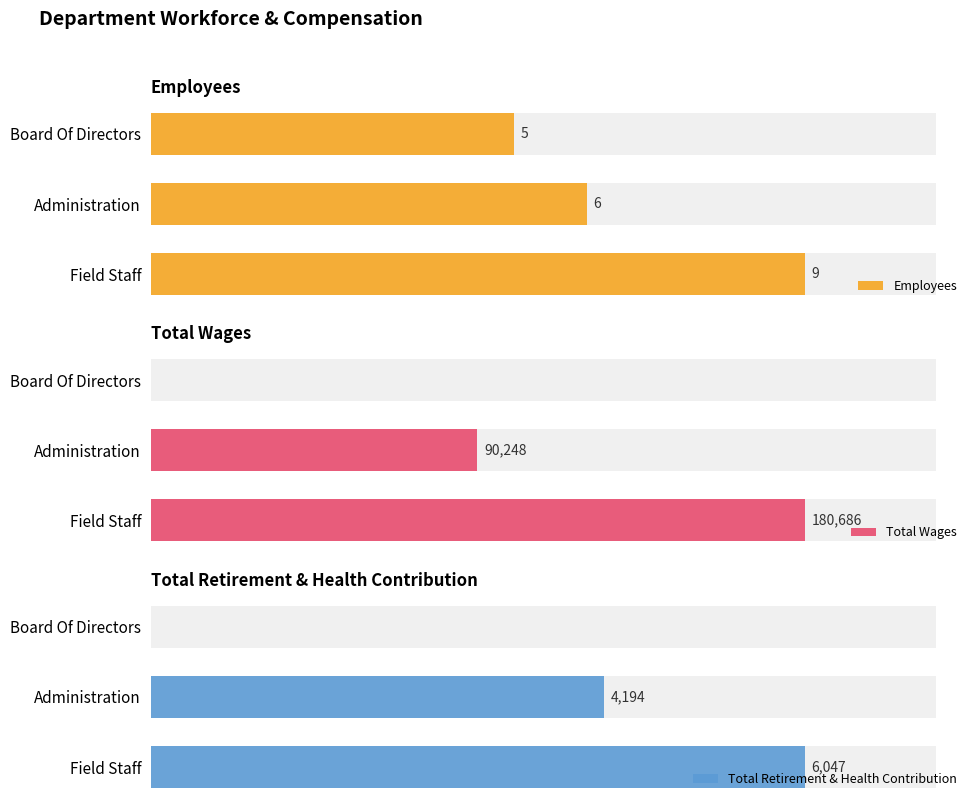

Are the bars horizontal?

Yes